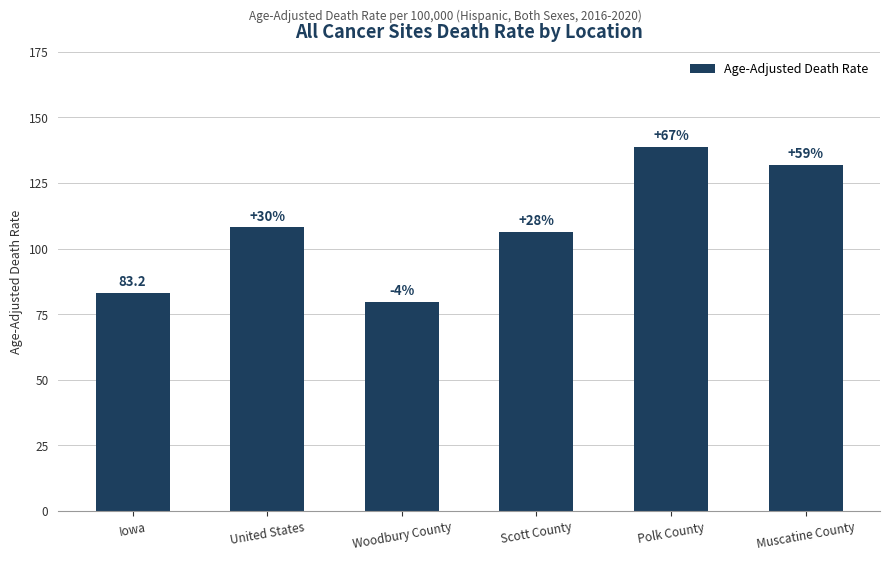

What is the label of the 6th bar from the left?

Muscatine County